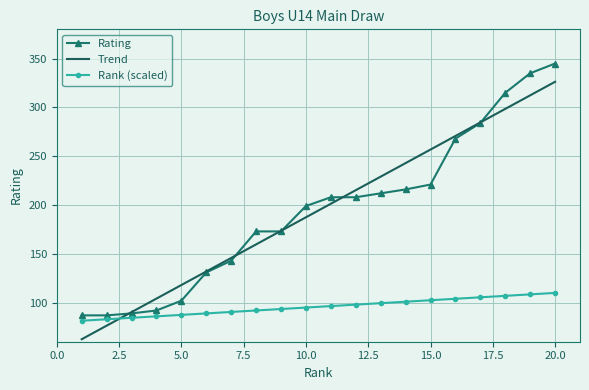

What is the minimum value for Rating?

87.0